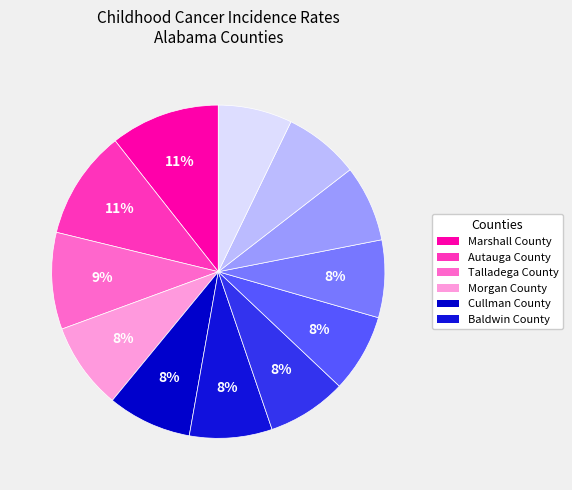

Count the number of slices in the pie.

12